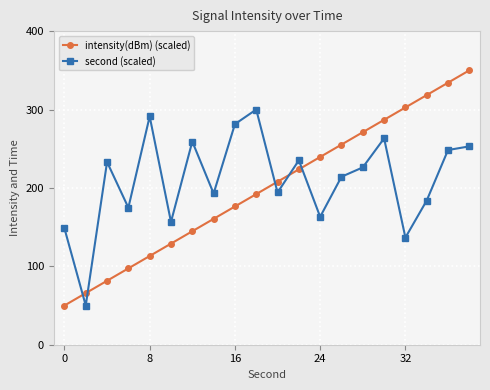

What is the difference between the maximum and second lowest values in the intensity(dBm) (scaled) series?

284.2